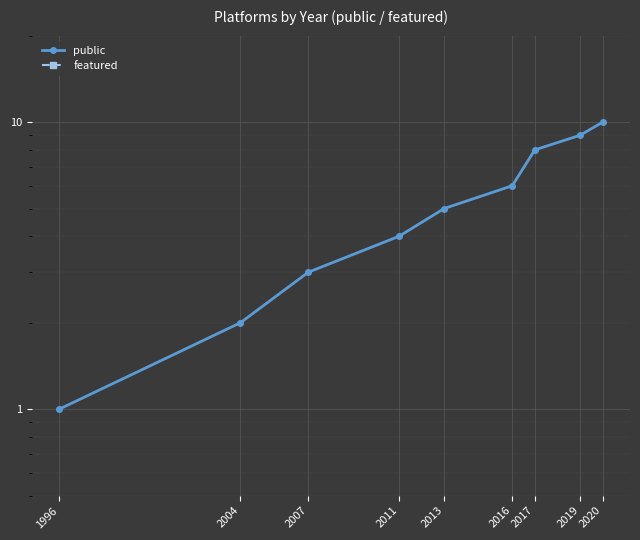

What is the average value of the featured series?

0.1